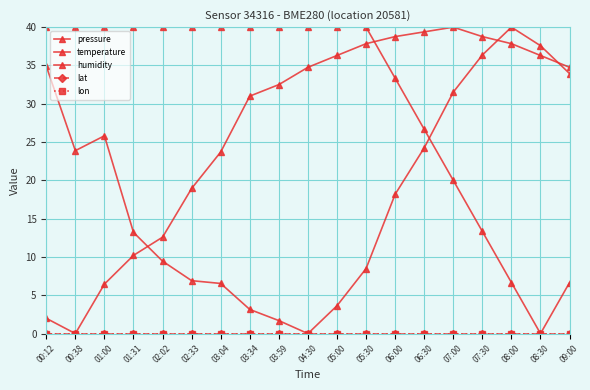

At which category does the chart reach its peak across all series?

07:00